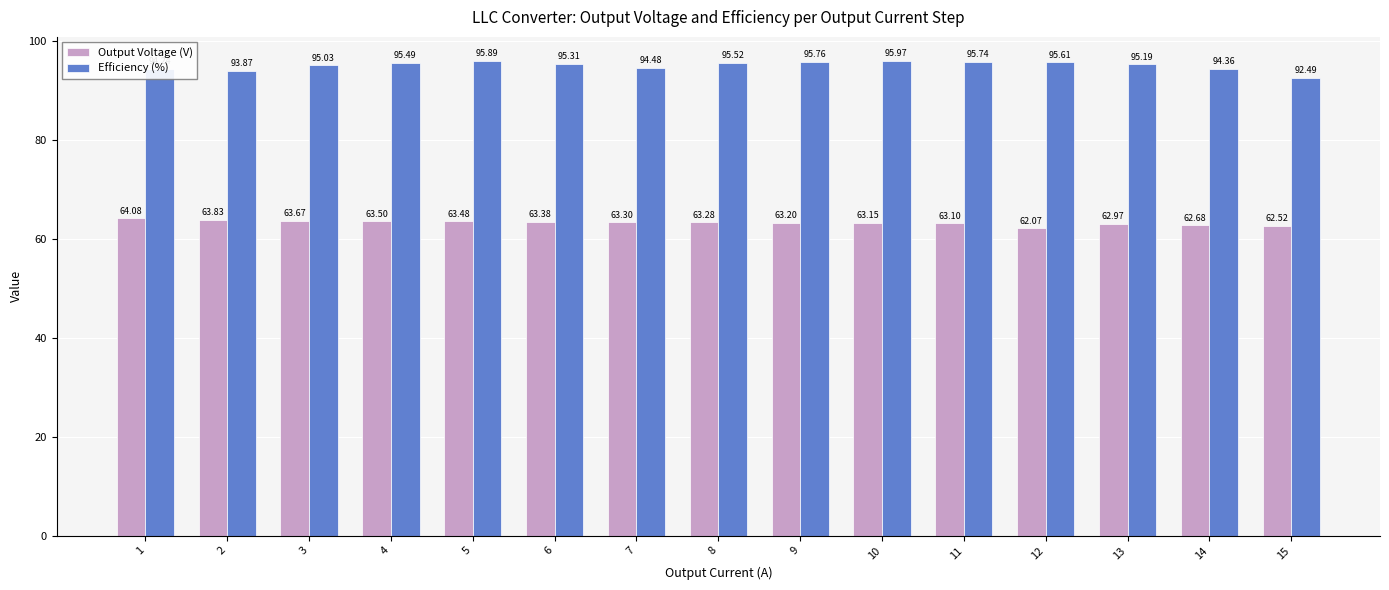

At which category is the sum across all series the highest?

5